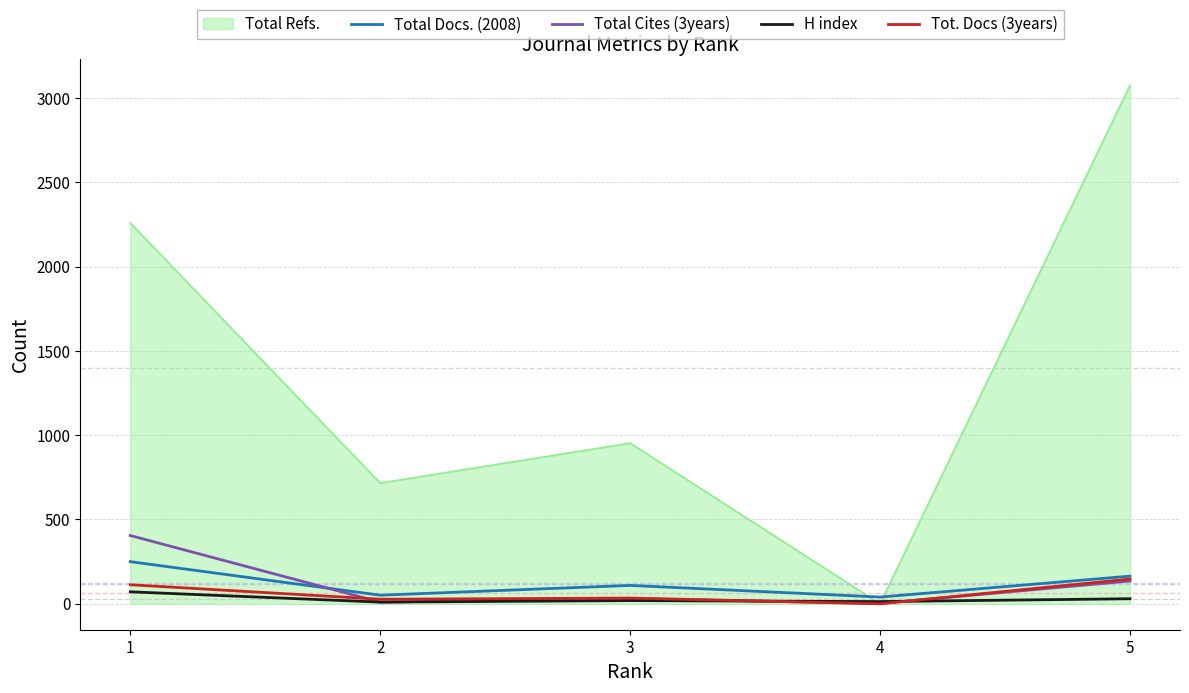

What is the sum of all Total Docs. (2008) values?

614